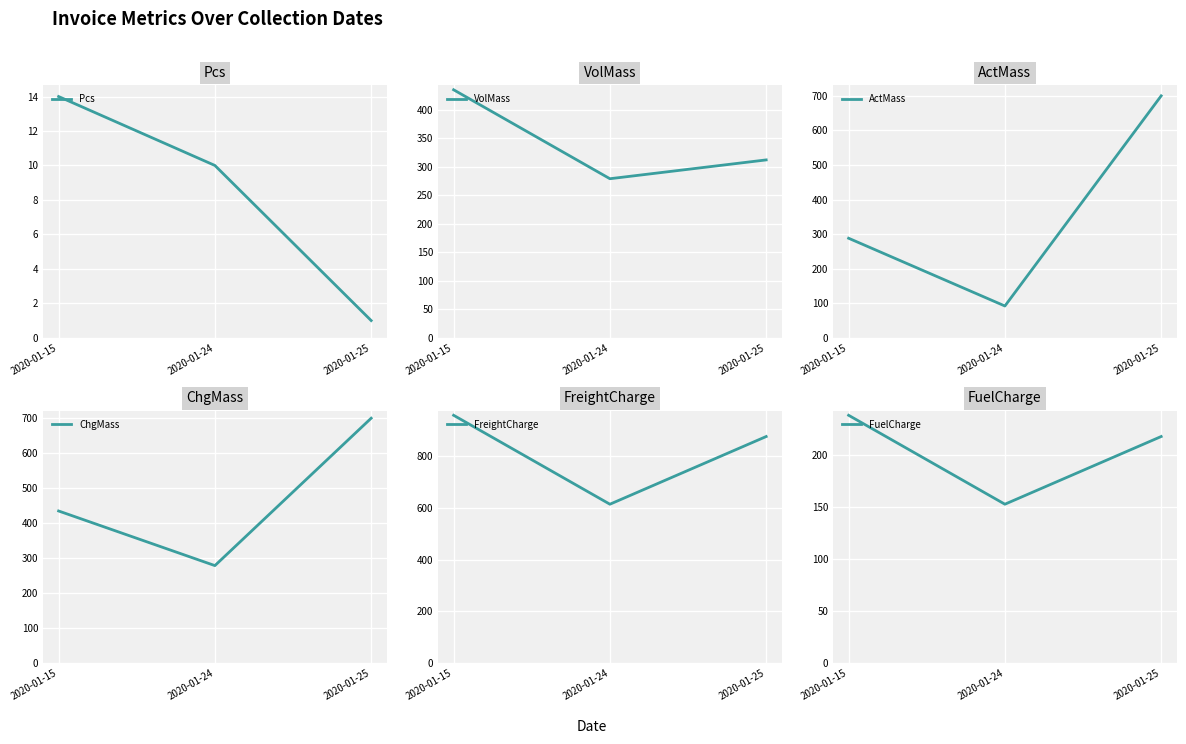

At 2020-01-24, list the series in order from largest to smallest.

FreightCharge, VolMass, ChgMass, FuelCharge, ActMass, Pcs